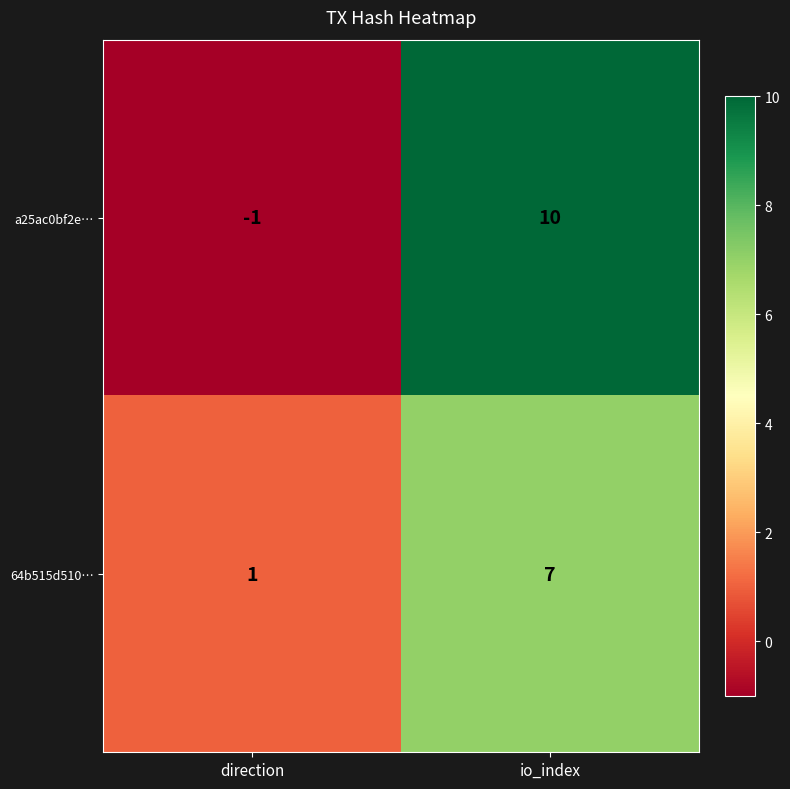

Which series has the widest spread of values?

a25ac0bf2e…